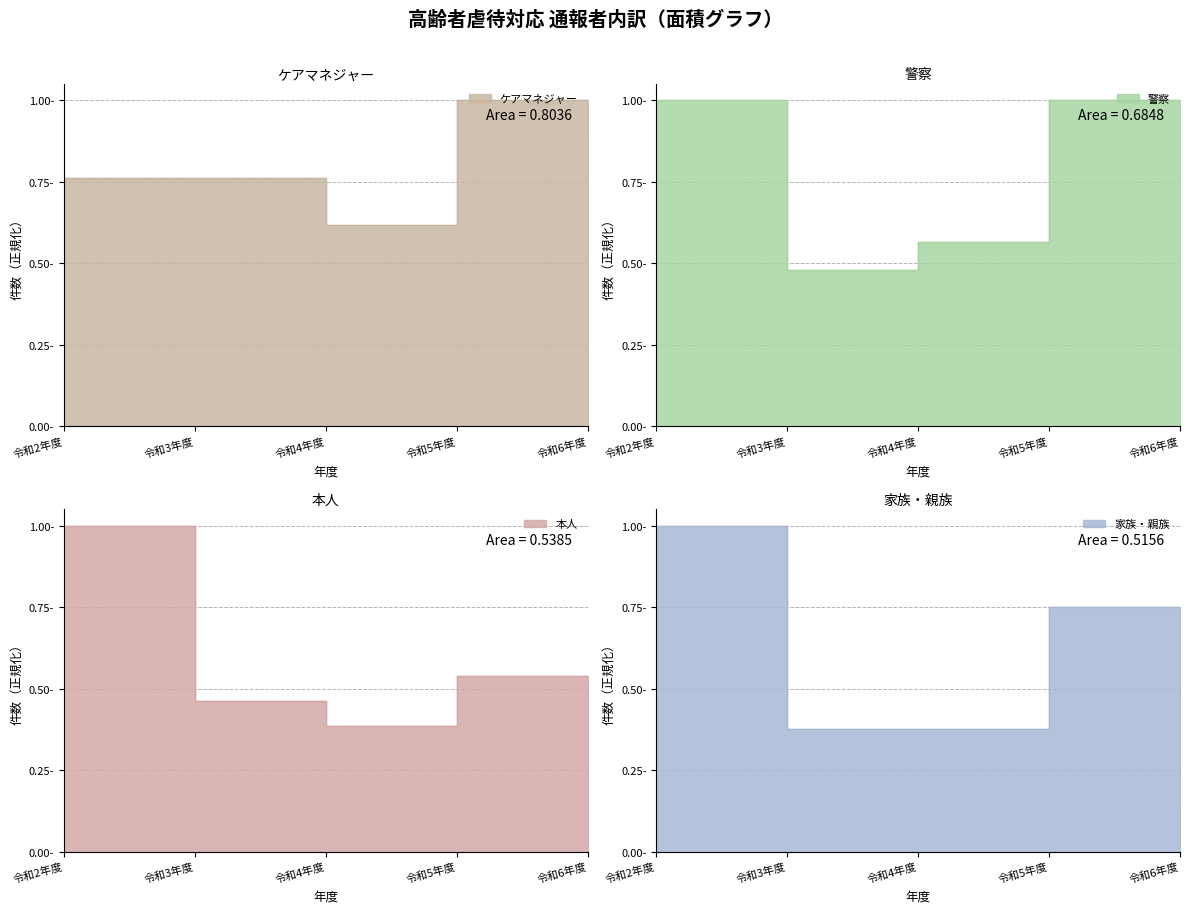

How many interior local valleys does the 警察 series have?

1